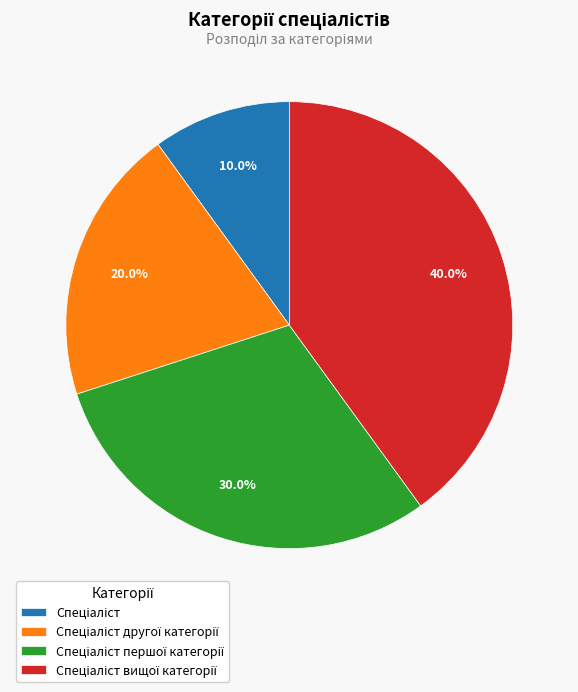

How many segments does this pie chart have?

4